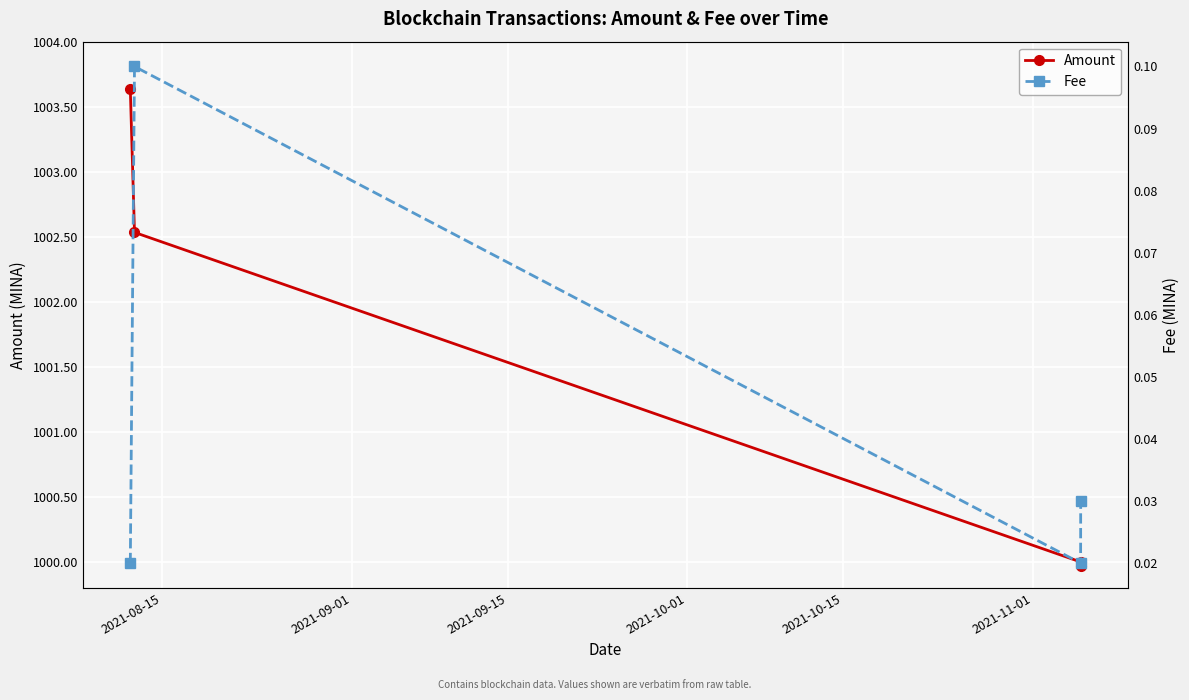

What is the greatest value displayed?

1003.6